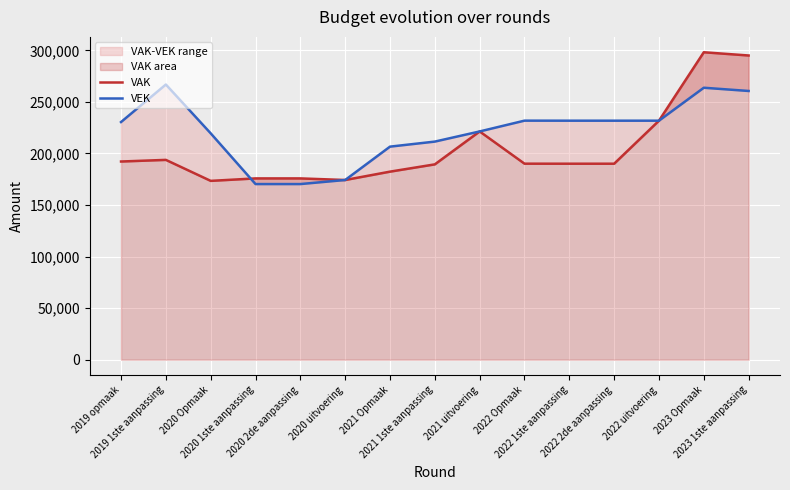

Reading left to right, extract all data points from this chart.

VAK: 2019 opmaak=192227	2019 1ste aanpassing=193805	2020 Opmaak=173445	2020 1ste aanpassing=175836	2020 2de aanpassing=175836	2020 uitvoering=174293	2021 Opmaak=182396	2021 1ste aanpassing=189459	2021 uitvoering=221387	2022 Opmaak=190129	2022 1ste aanpassing=190093	2022 2de aanpassing=190093	2022 uitvoering=231819	2023 Opmaak=298191	2023 1ste aanpassing=295055
VEK: 2019 opmaak=230500	2019 1ste aanpassing=266893	2020 Opmaak=219564	2020 1ste aanpassing=170350	2020 2de aanpassing=170350	2020 uitvoering=174293	2021 Opmaak=206646	2021 1ste aanpassing=211539	2021 uitvoering=221387	2022 Opmaak=231855	2022 1ste aanpassing=231819	2022 2de aanpassing=231819	2022 uitvoering=231819	2023 Opmaak=263779	2023 1ste aanpassing=260643